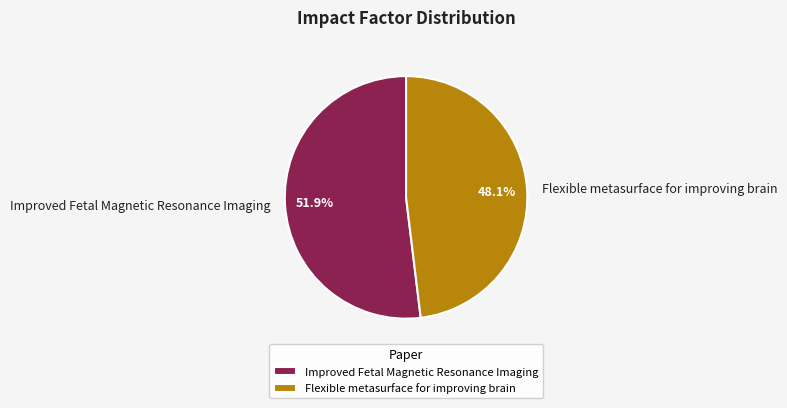

Rank the categories by value from highest to lowest.

Improved Fetal Magnetic Resonance Imaging, Flexible metasurface for improving brain